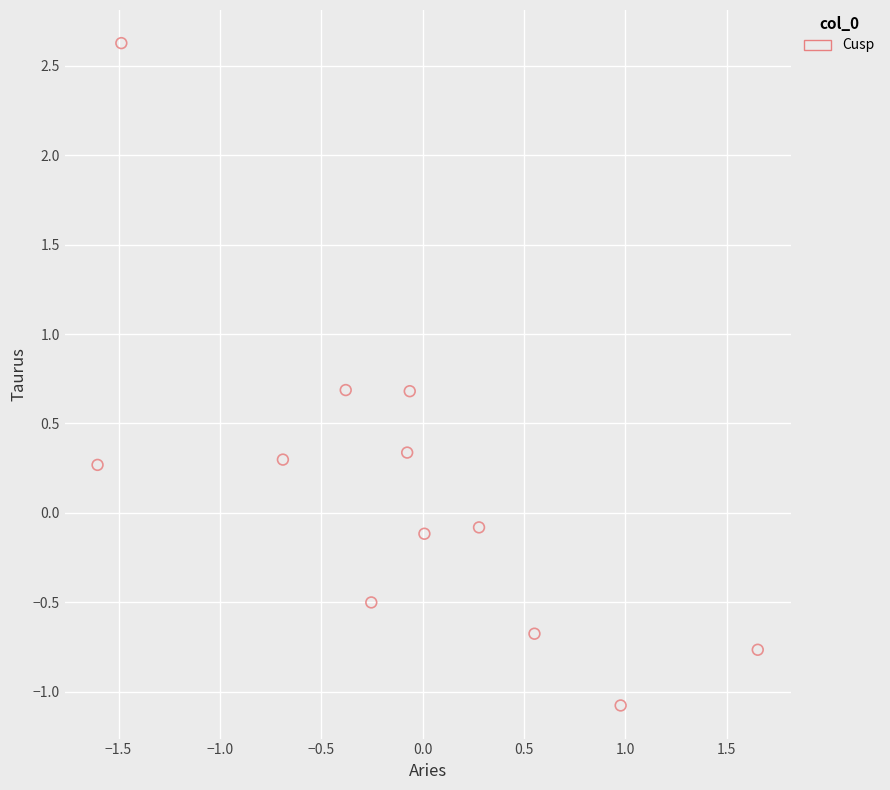

What is the range of Y values (max minus min)?

3.7